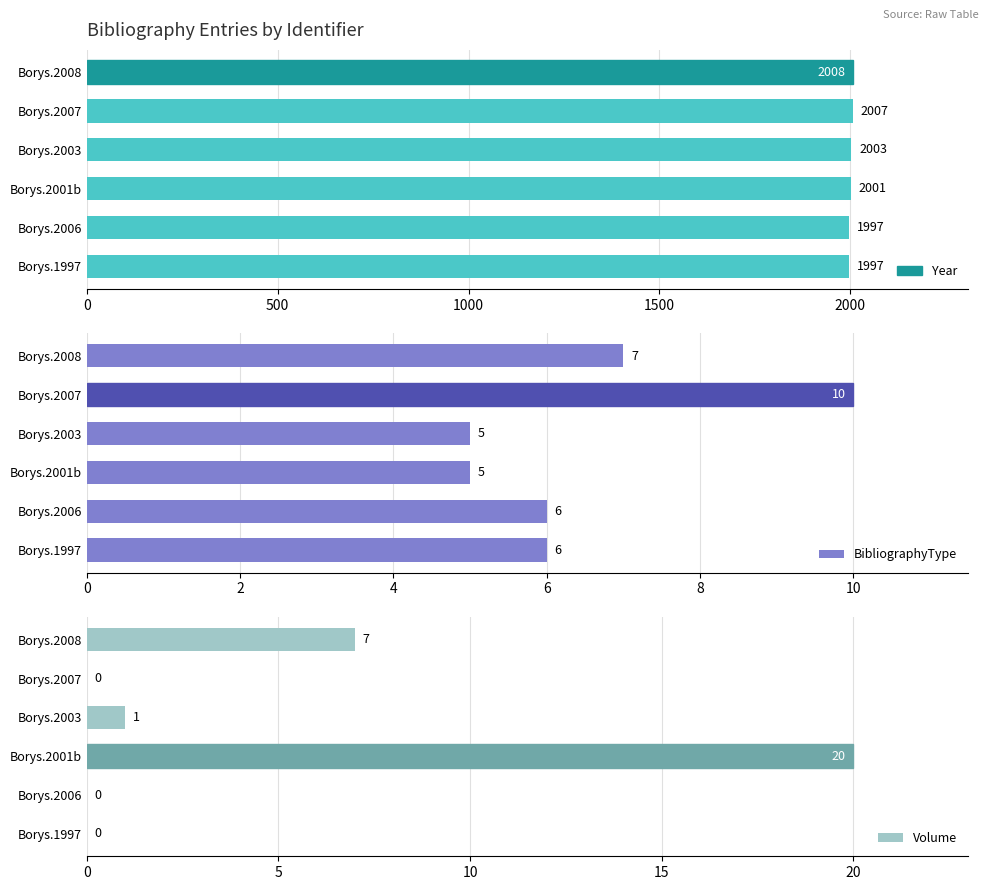

Is it true that Year equals 663 at Borys.2003?

False